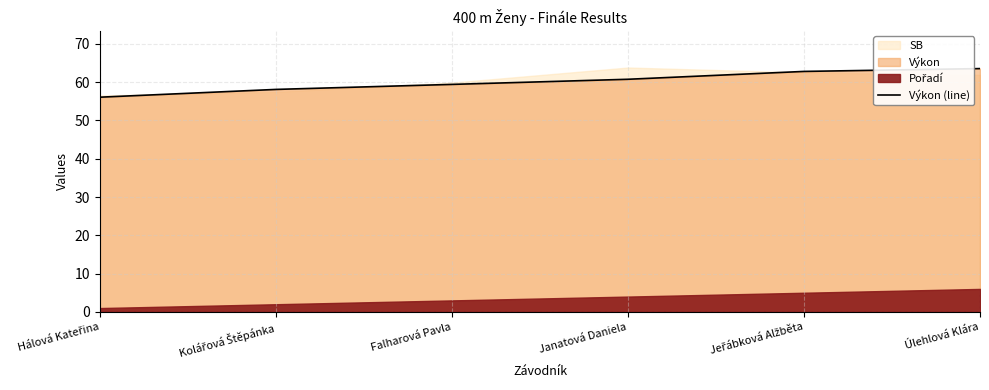

Rank the categories by value from lowest to highest.

Hálová Kateřina, Kolářová Štěpánka, Falharová Pavla, Janatová Daniela, Jeřábková Alžběta, Úlehlová Klára